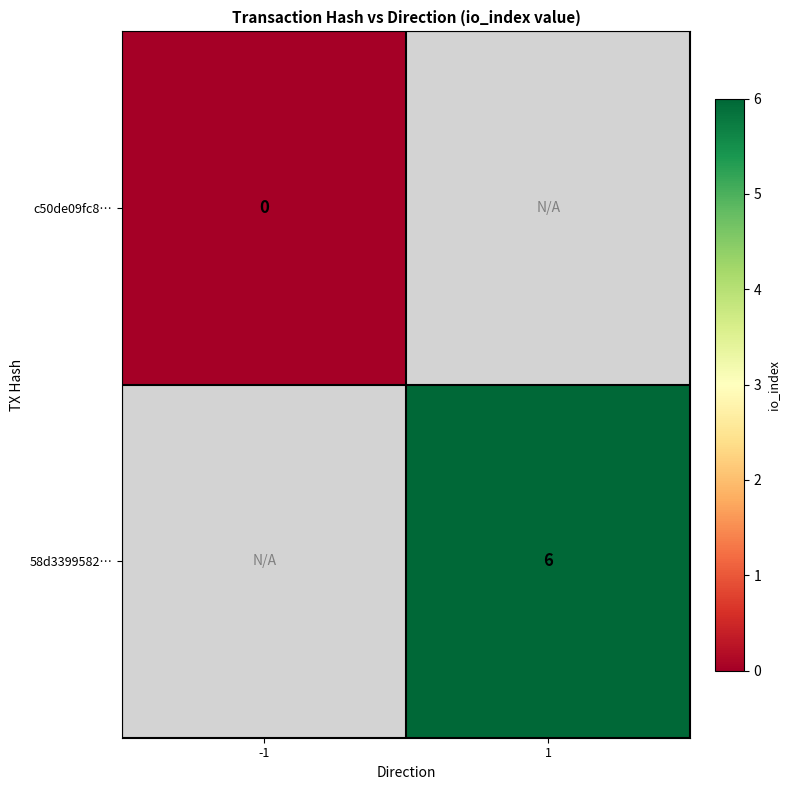

Is it true that 58d3399582… equals 3 at 1?

False